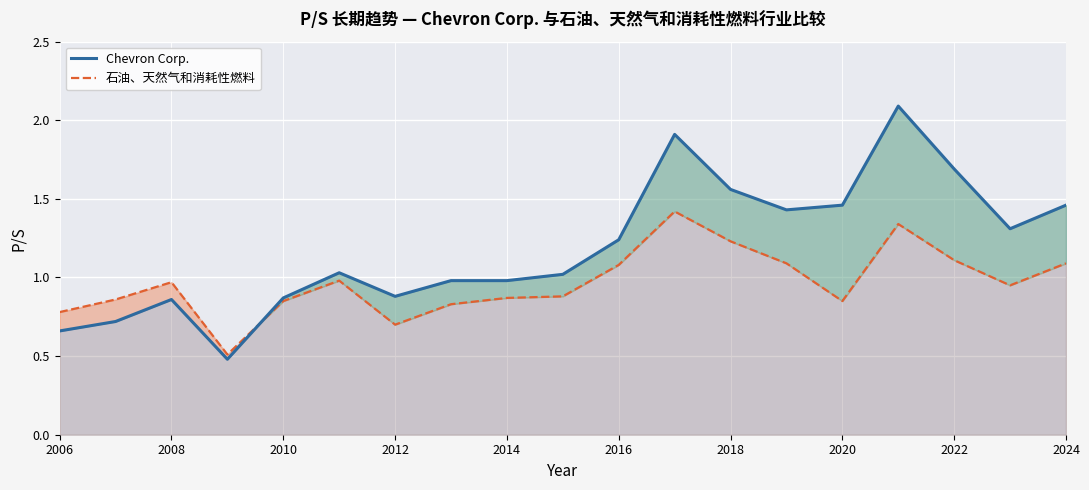

How many lines are shown in the chart?

2